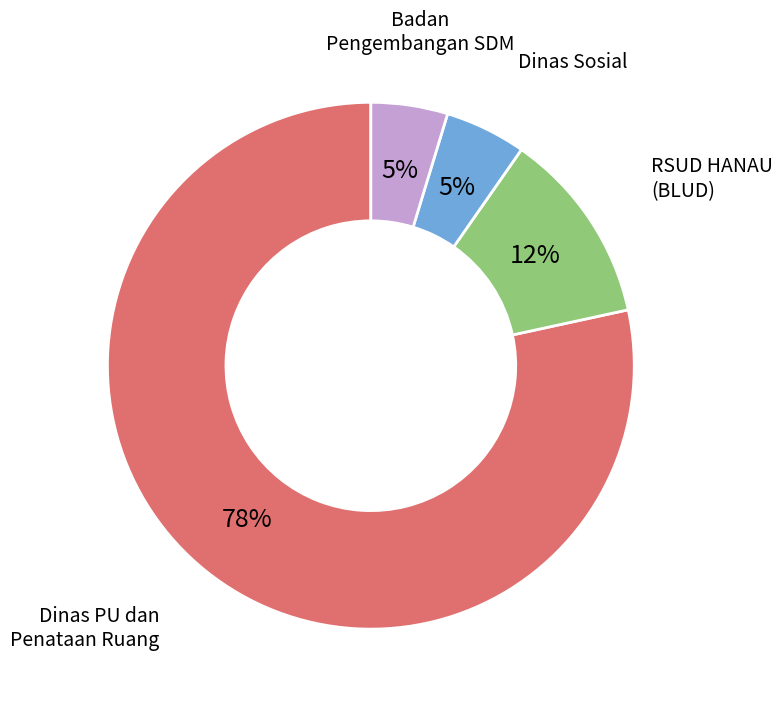

How many segments does this pie chart have?

4